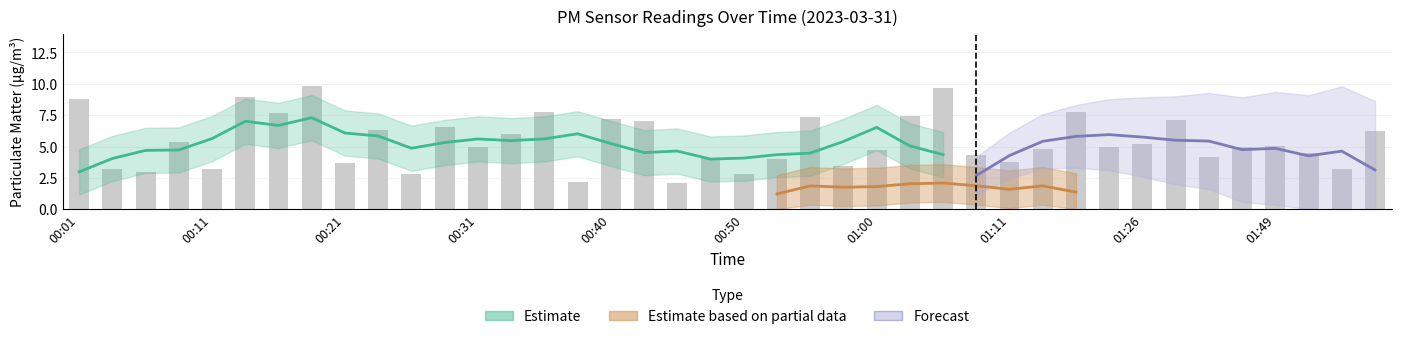

List the labels in order of value, smallest first.

00:45, 00:38, 00:50, 00:26, 00:06, 00:04, 01:57, 00:11, 00:58, 00:21, 01:11, 00:53, 00:48, 01:41, 01:08, 01:52, 01:00, 01:13, 01:18, 00:31, 01:46, 01:49, 01:26, 00:09, 00:33, 01:59, 00:23, 00:28, 00:43, 01:29, 00:40, 00:55, 01:03, 00:16, 00:36, 01:15, 00:01, 00:13, 01:06, 00:18